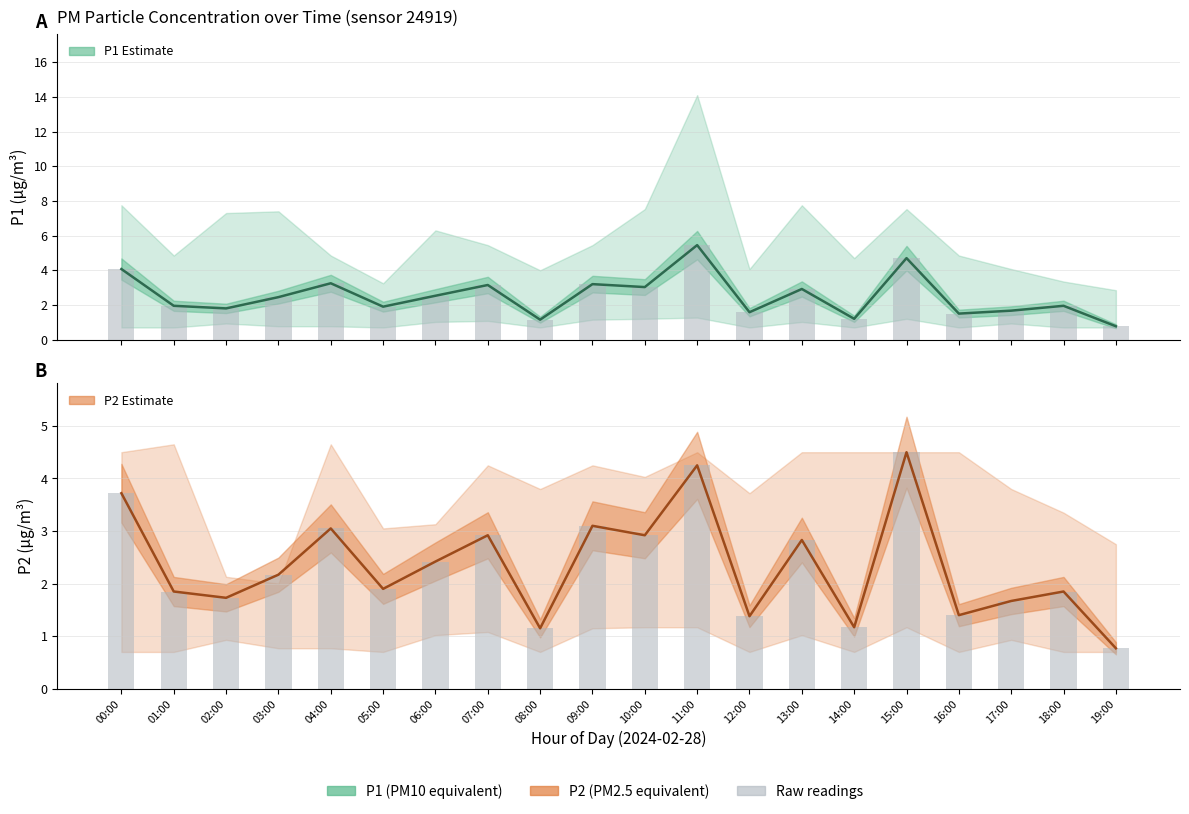

Reading left to right, extract all data points from this chart.

P1 estimate: 4.1	1.9	1.8	2.5	3.2	1.9	2.5	3.1	1.1	3.2	3.0	5.5	1.6	2.9	1.2	4.7	1.5	1.7	1.9	0.8
P1 bars: 4.1	1.9	1.8	2.5	3.2	1.9	2.5	3.1	1.1	3.2	3.0	5.5	1.6	2.9	1.2	4.7	1.5	1.7	1.9	0.8
P2 estimate: 3.7	1.9	1.7	2.2	3.0	1.9	2.4	2.9	1.1	3.1	2.9	4.2	1.4	2.8	1.2	4.5	1.4	1.7	1.9	0.8
P2 bars: 3.7	1.9	1.7	2.2	3.0	1.9	2.4	2.9	1.1	3.1	2.9	4.2	1.4	2.8	1.2	4.5	1.4	1.7	1.9	0.8